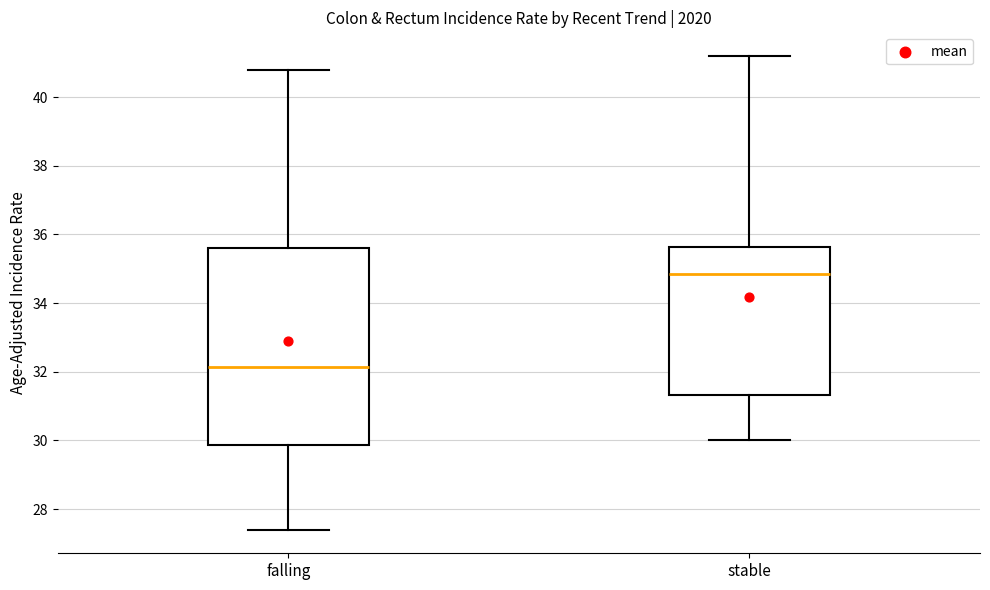

Which box has the lowest median line?

falling